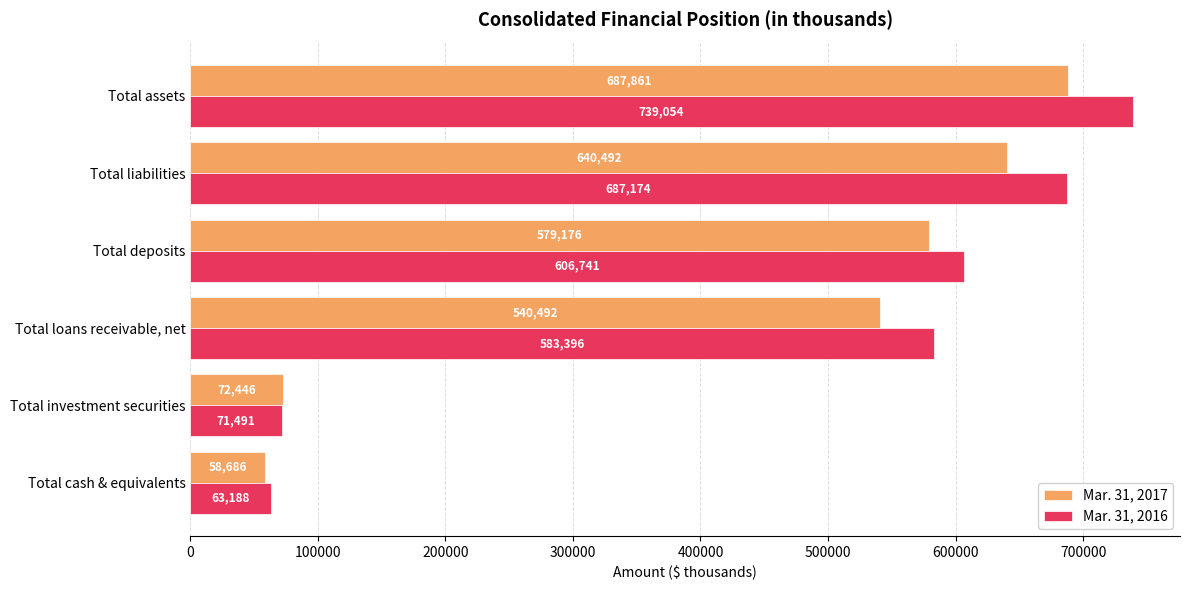

What is the sum of all Mar. 31, 2016 values?

2751044